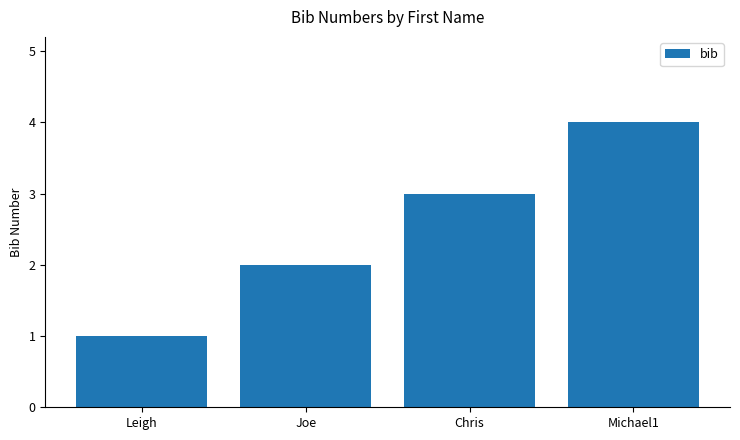

Count the number of categories in the chart.

4